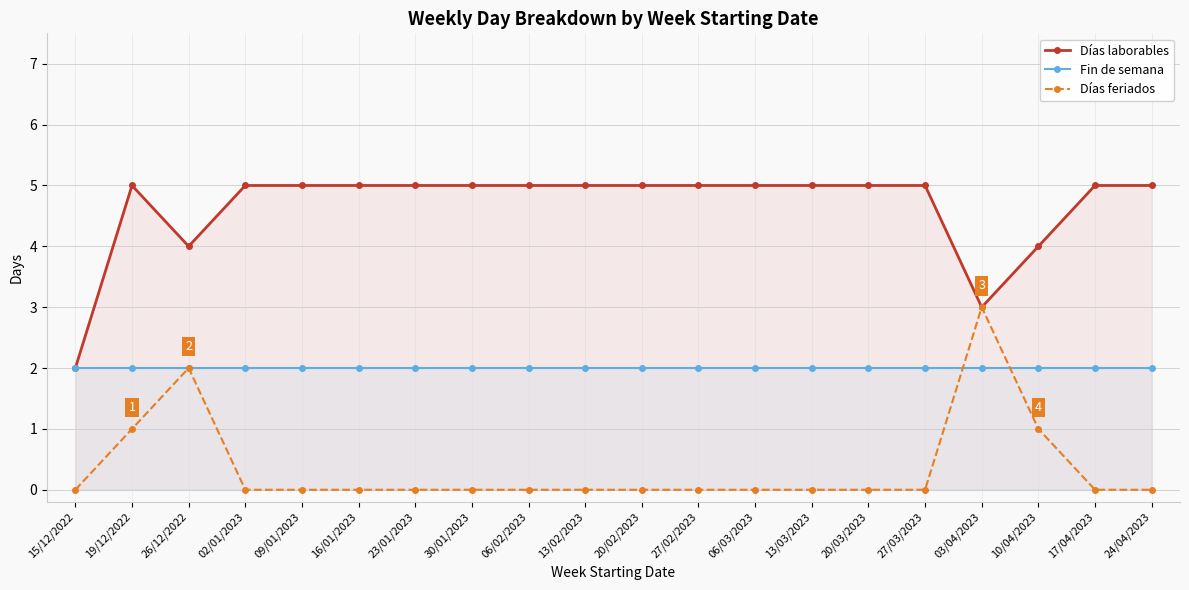

How many lines are shown in the chart?

3